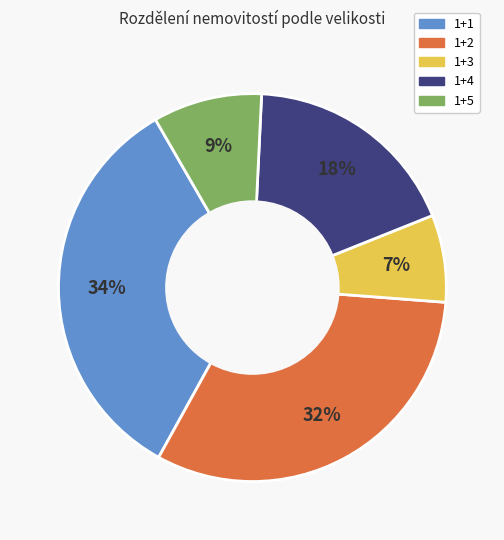

Is there any slice that represents more than half of the pie?

No